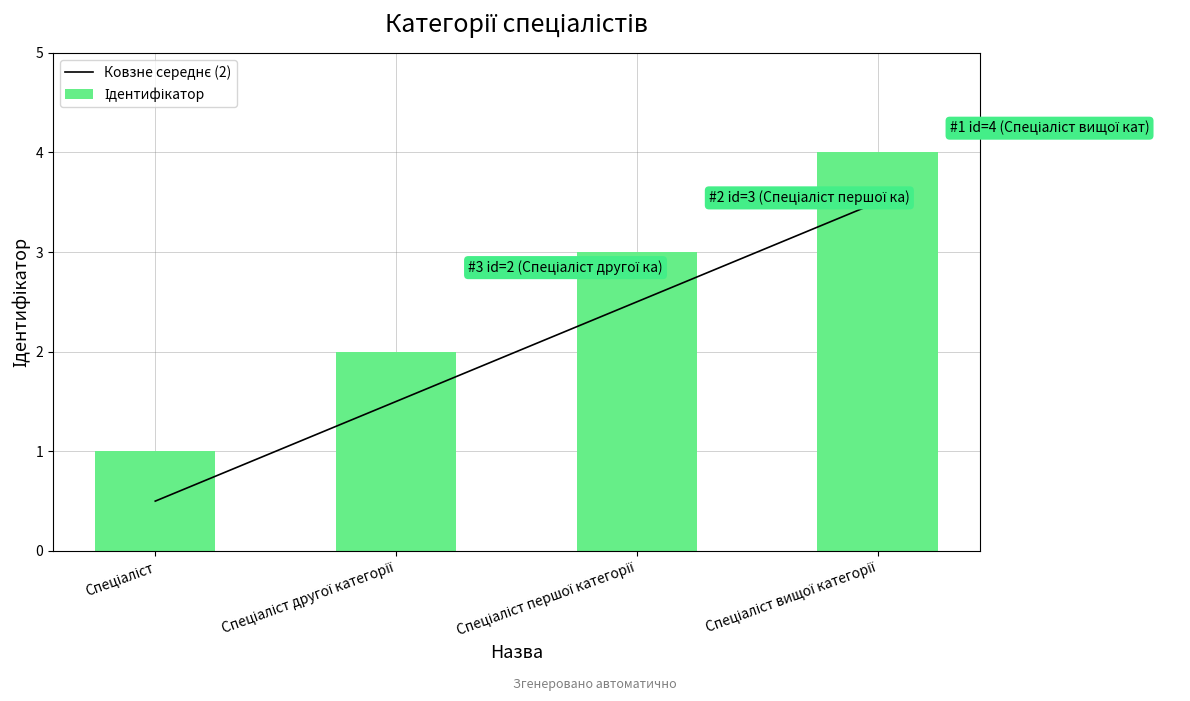

How many groups of bars are there?

4